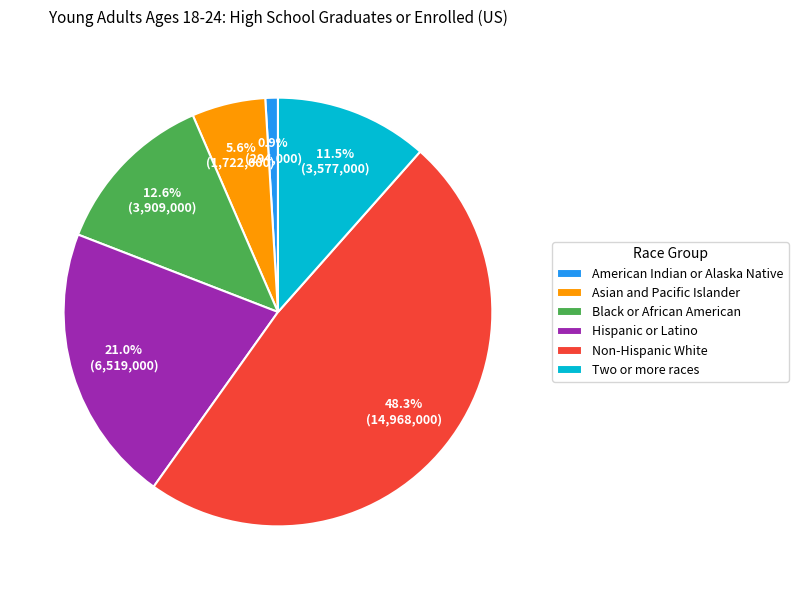

Between Non-Hispanic White and Black or African American, which is larger?

Non-Hispanic White